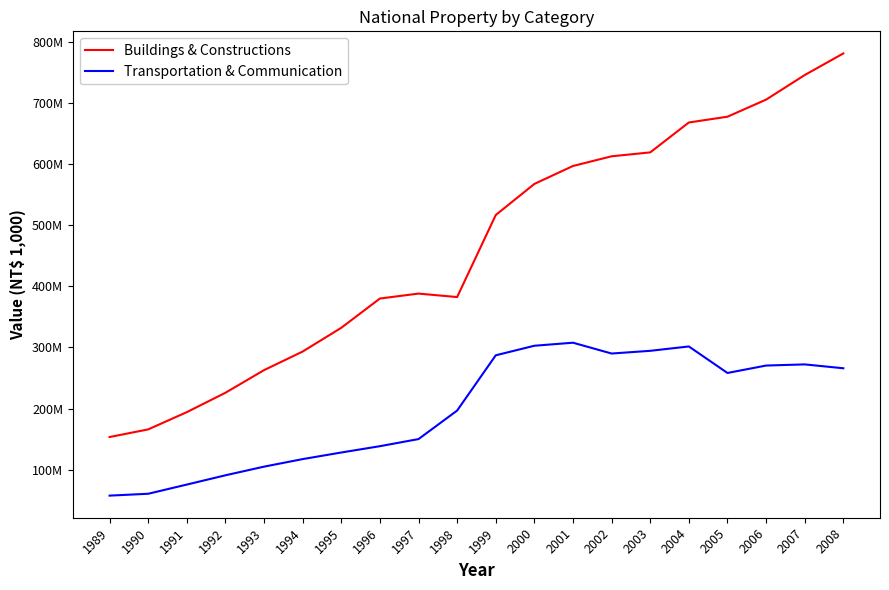

What is the average value of the Buildings & Constructions series?

463326634